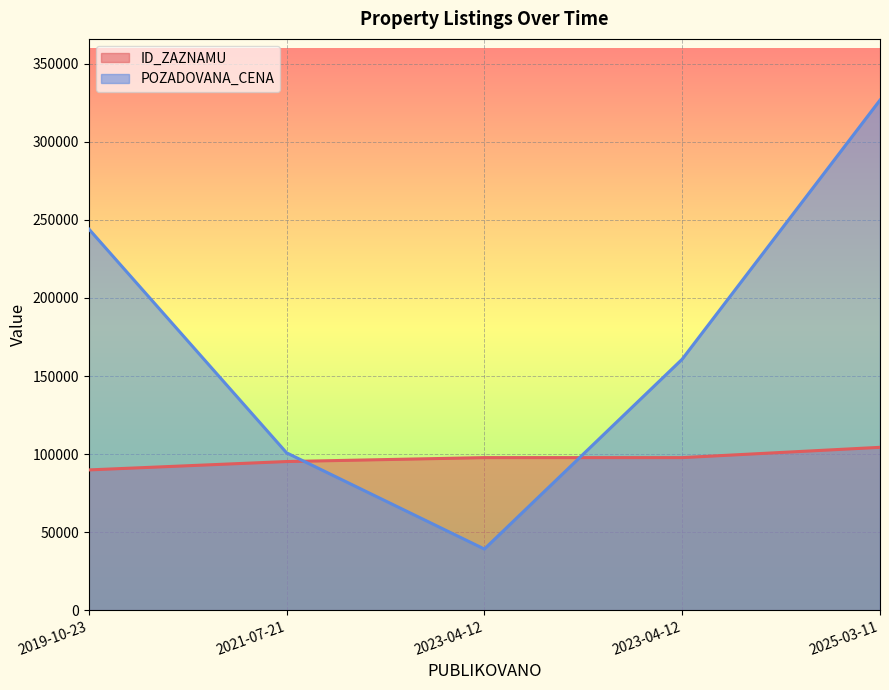

How many intersections are there between ID_ZAZNAMU and POZADOVANA_CENA?

2